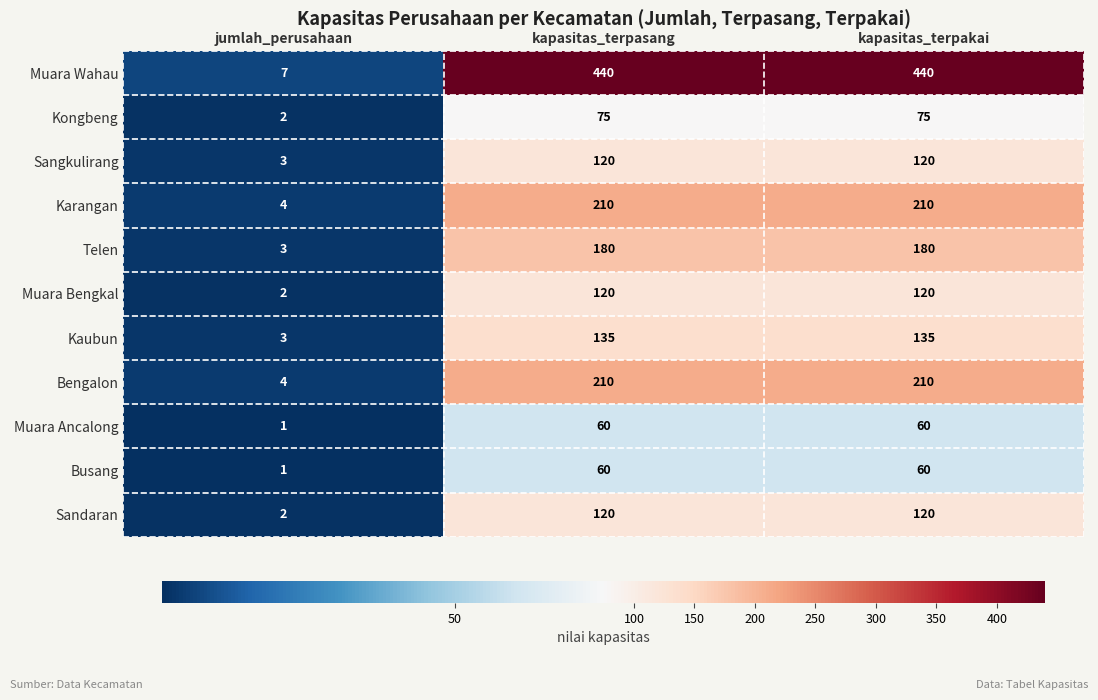

Which series has the widest spread of values?

Muara Wahau